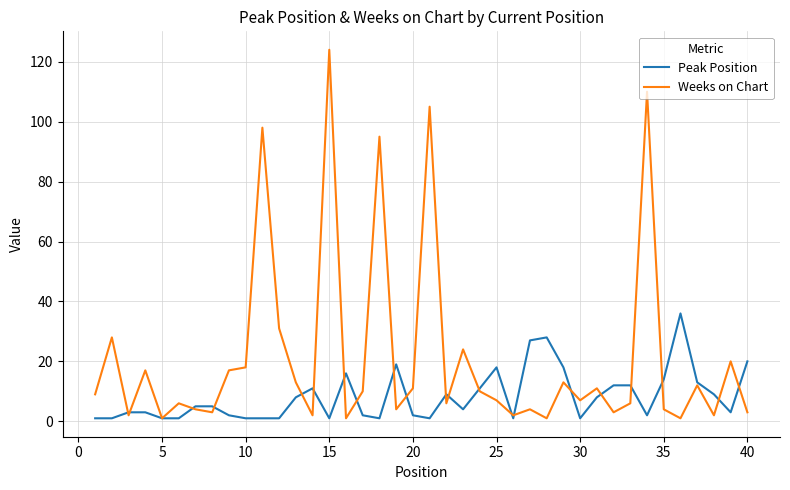

What is the greatest value displayed?

124